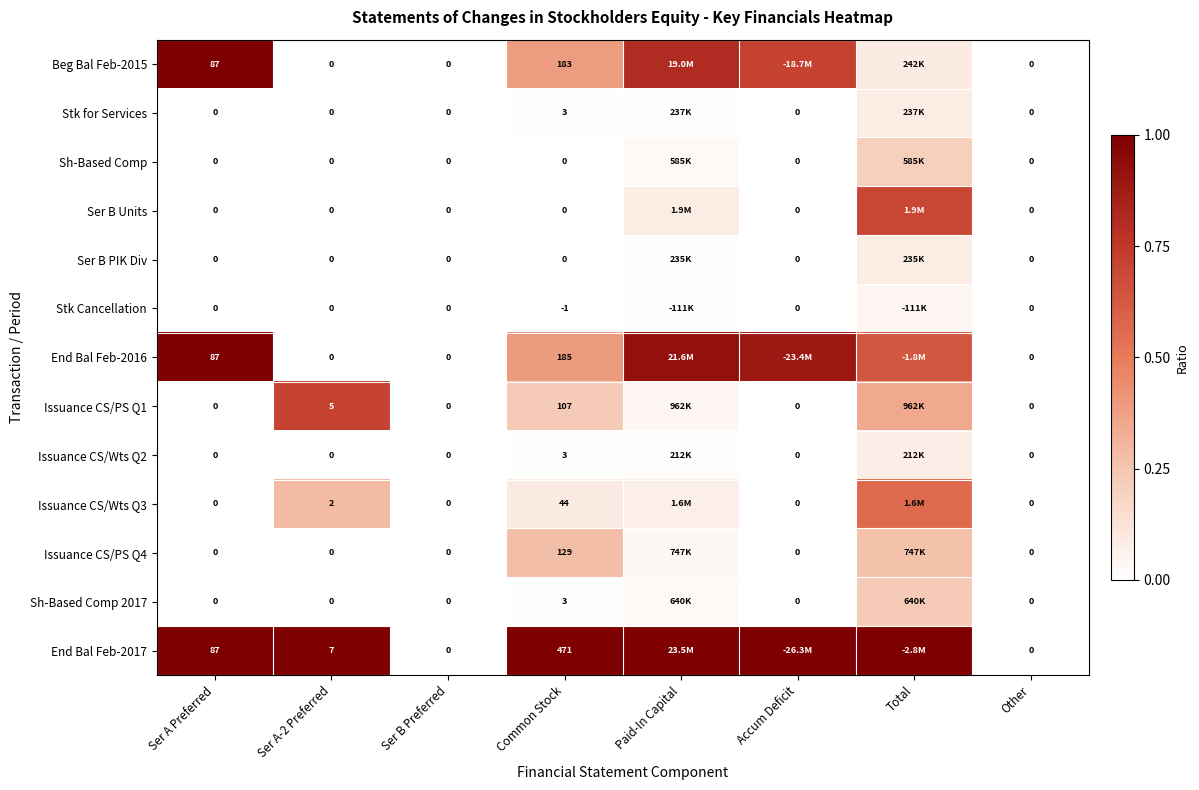

Is the value of End Bal Feb-2017 at Ser A-2 Preferred greater than the value of Beg Bal Feb-2015 at Other?

Yes